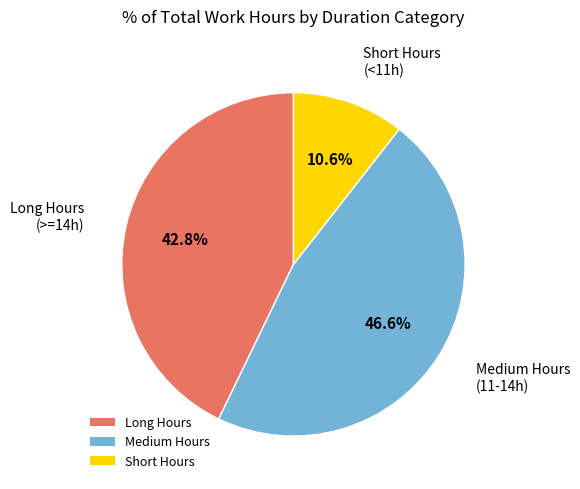

Combined, what portion of the pie is Medium Hours and Long Hours?

89.4%